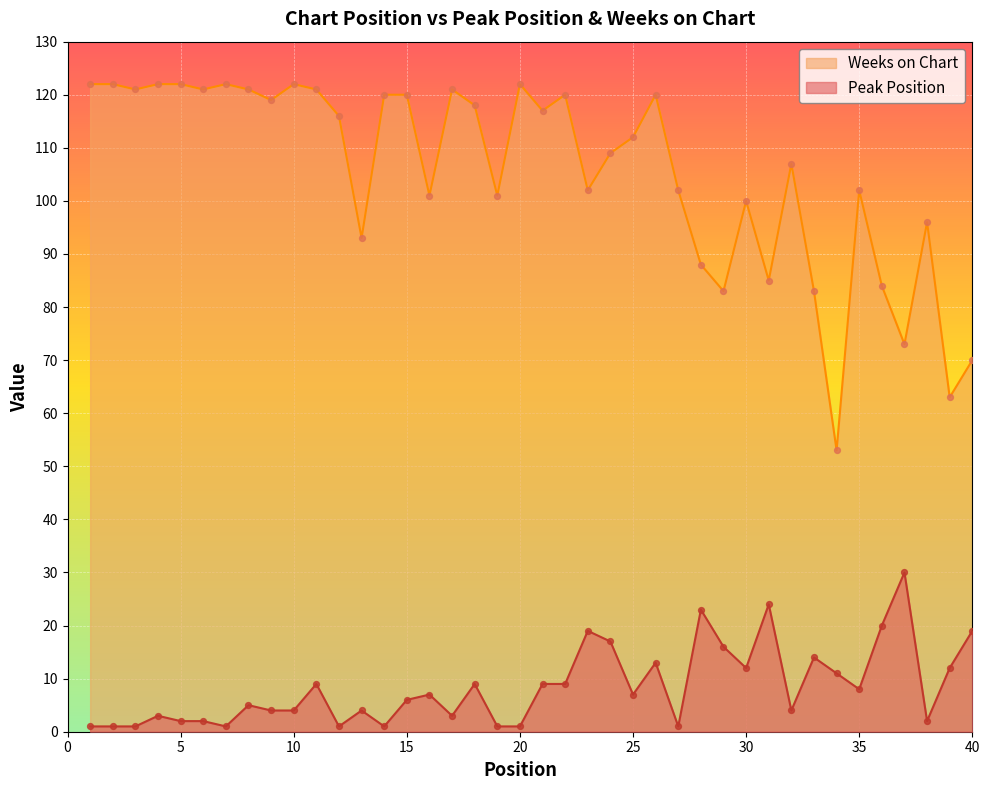

Which series contains the lowest Y value?

Peak Position